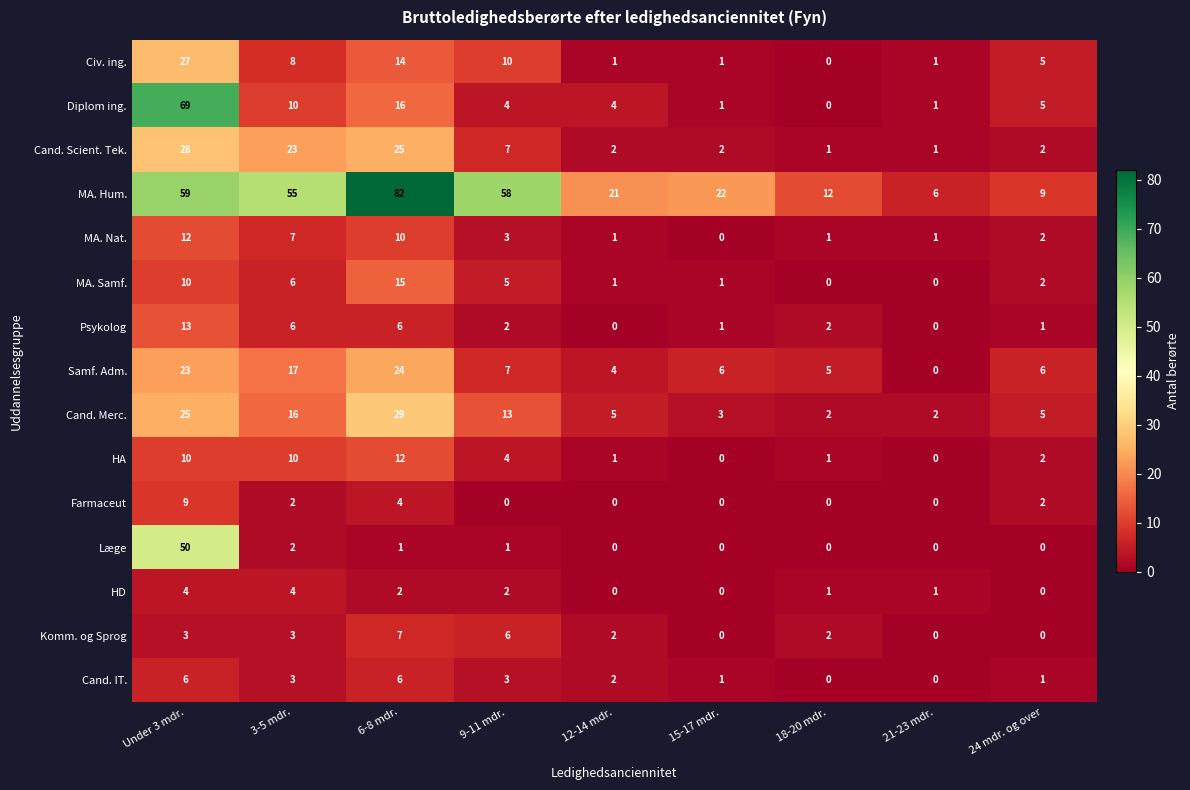

What is the sum of all Psykolog values?

31